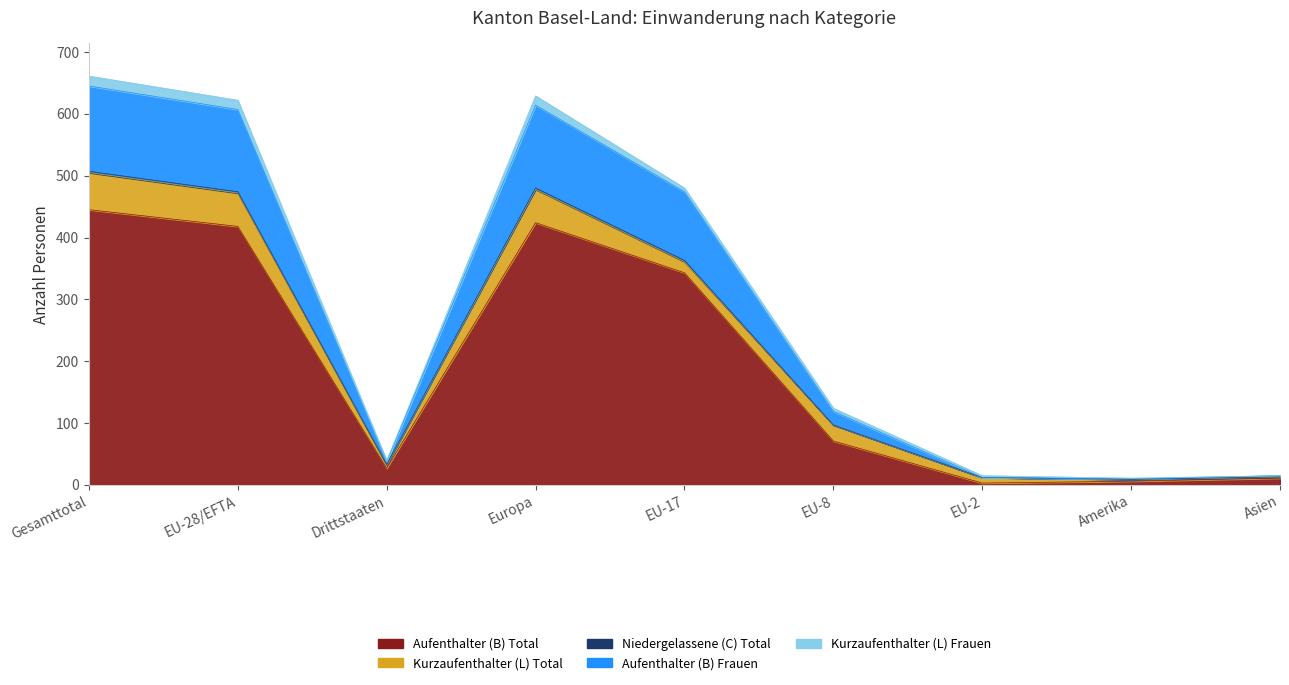

Between EU-17 and Europa, which is larger?

Europa